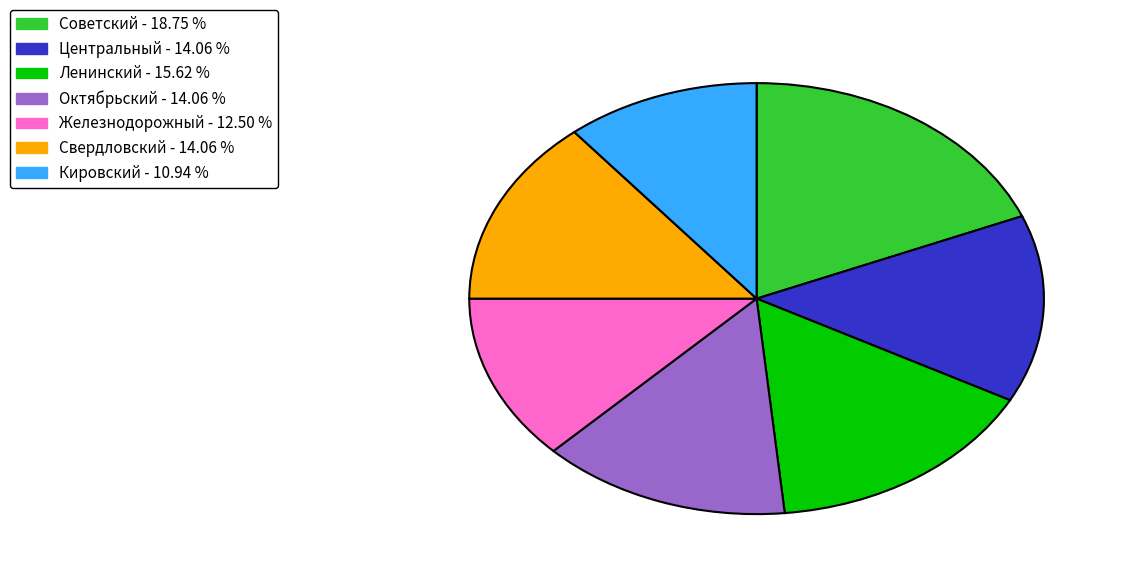

Approximately how many times larger is the value at Железнодорожный compared to Советский?

0.7